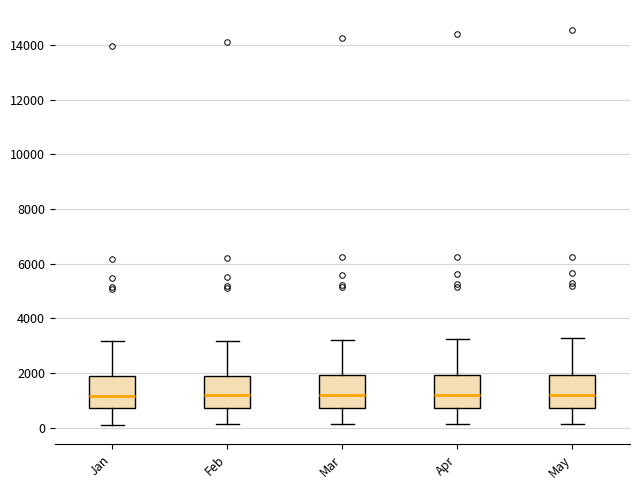

Reading left to right, transcribe this box plot: for each box, give where its median line is, the range the box spans, and where its two whiskers end, as read against the y-axis. The values are not printed on the chart, so give them approximately, as read against the axis.

Jan: median 1200, box 800 to 1800, whiskers 200 to 3200
Feb: median 1200, box 800 to 2000, whiskers 200 to 3200
Mar: median 1200, box 800 to 2000, whiskers 200 to 3200
Apr: median 1200, box 800 to 2000, whiskers 200 to 3200
May: median 1200, box 800 to 2000, whiskers 200 to 3200